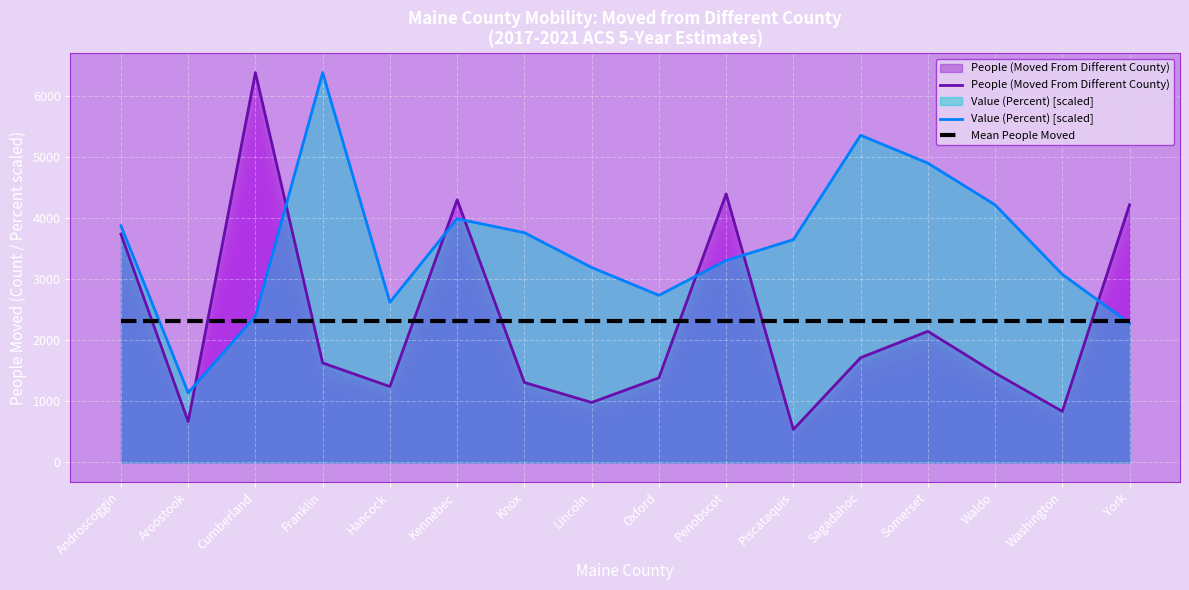

What are all the series names shown in the legend?

People (Moved From Different County), Value (Percent) [scaled], Mean People Moved